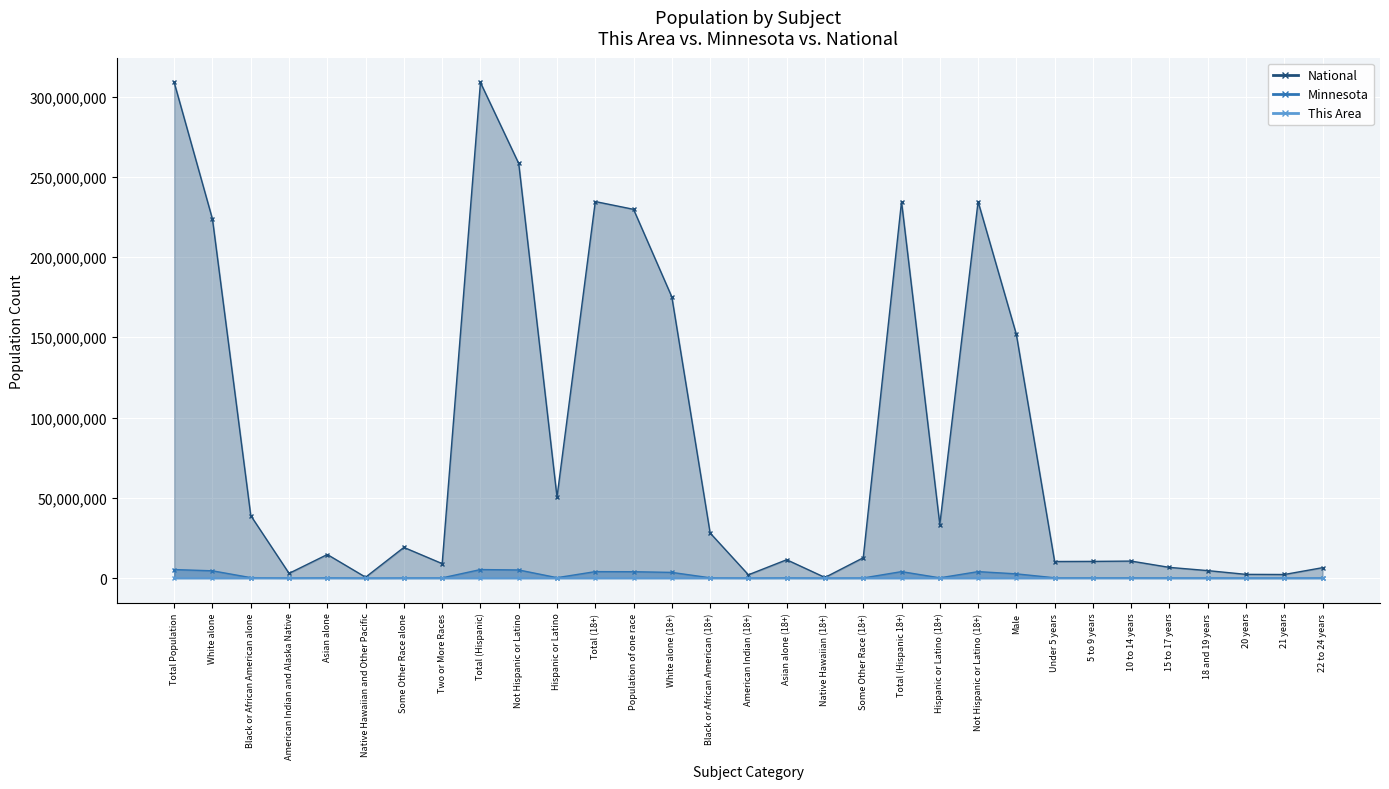

How many values in the National series exceed 14674252?

15